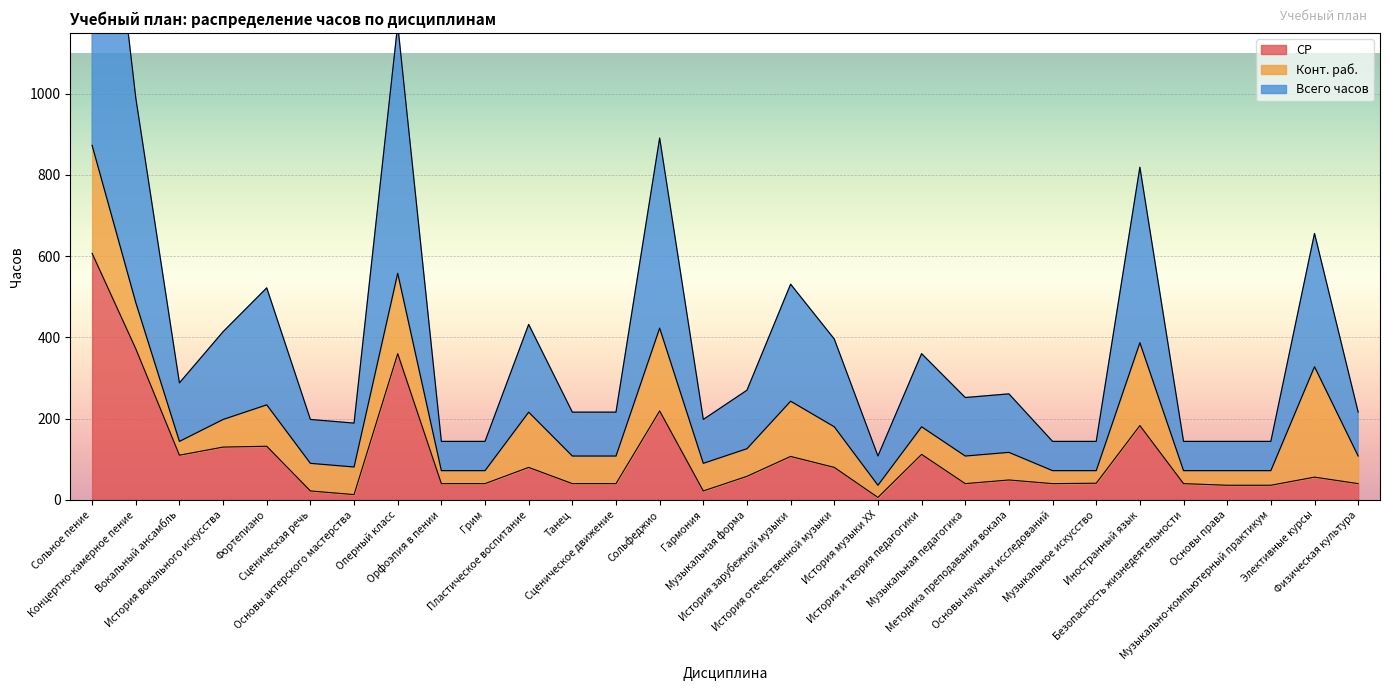

True or false: Всего часов has more than 2 points higher than both neighbors.

True